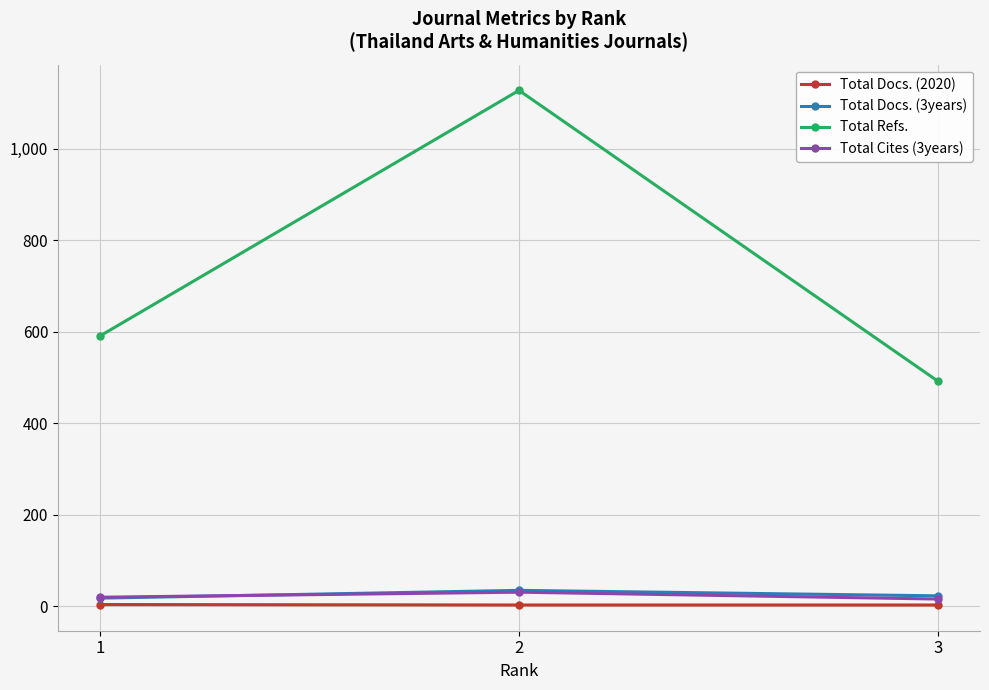

What is the value of the Total Refs. point at the 2nd from the left?

1128